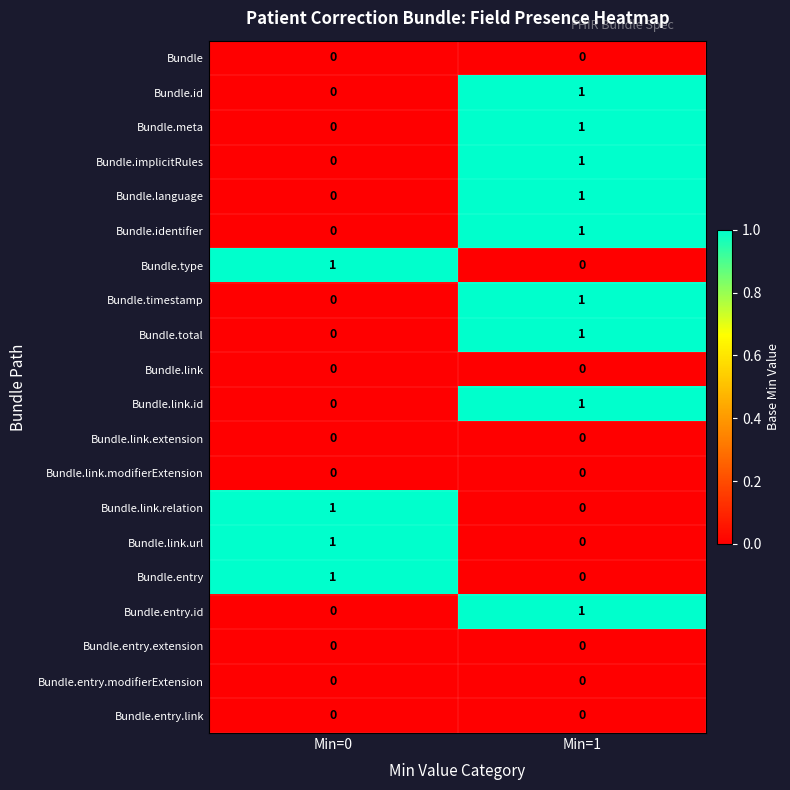

Rank the categories by Bundle.timestamp value from lowest to highest.

Min=0, Min=1